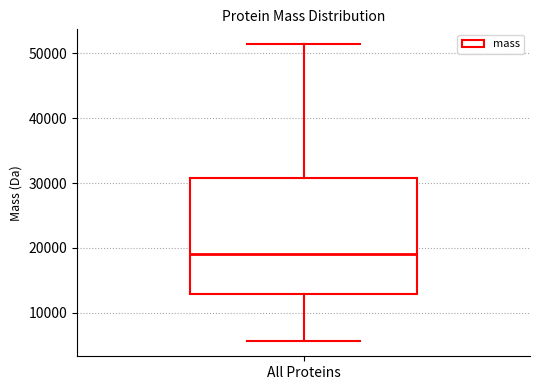

Transcribe this box plot: give where the median line is, the range the box spans, and where the two whiskers end, as read against the y-axis. The values are not printed on the chart, so give them approximately, as read against the axis.

median 19000, box 13000 to 31000, whiskers 6000 to 51000